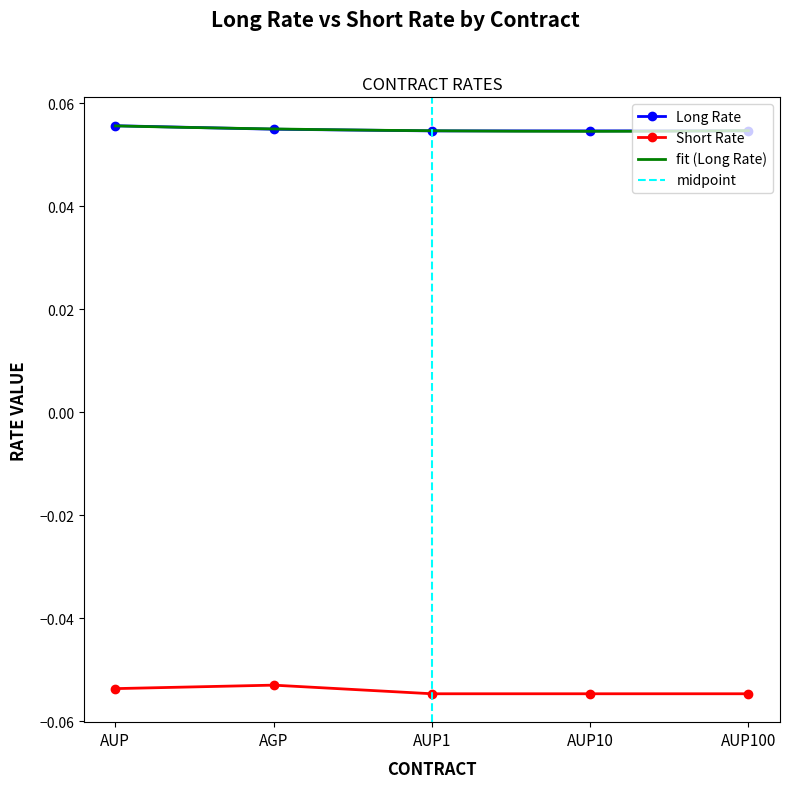

Reading left to right, transcribe all the data shown in this chart.

Long Rate: AUP=0.1	AGP=0.1	AUP1=0.1	AUP10=0.1	AUP100=0.1
Short Rate: AUP=-0.1	AGP=-0.1	AUP1=-0.1	AUP10=-0.1	AUP100=-0.1